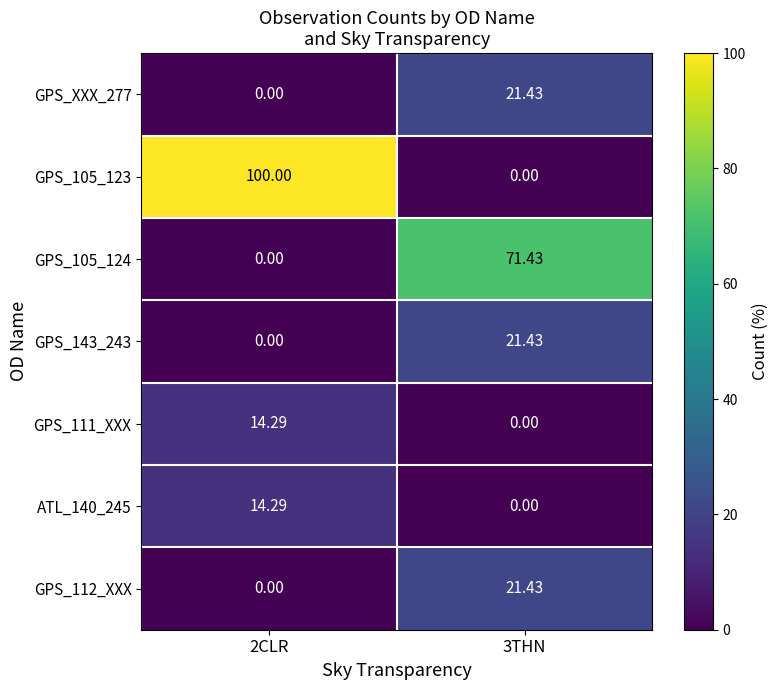

What is the difference between the highest and lowest values at 3THN?

71.4